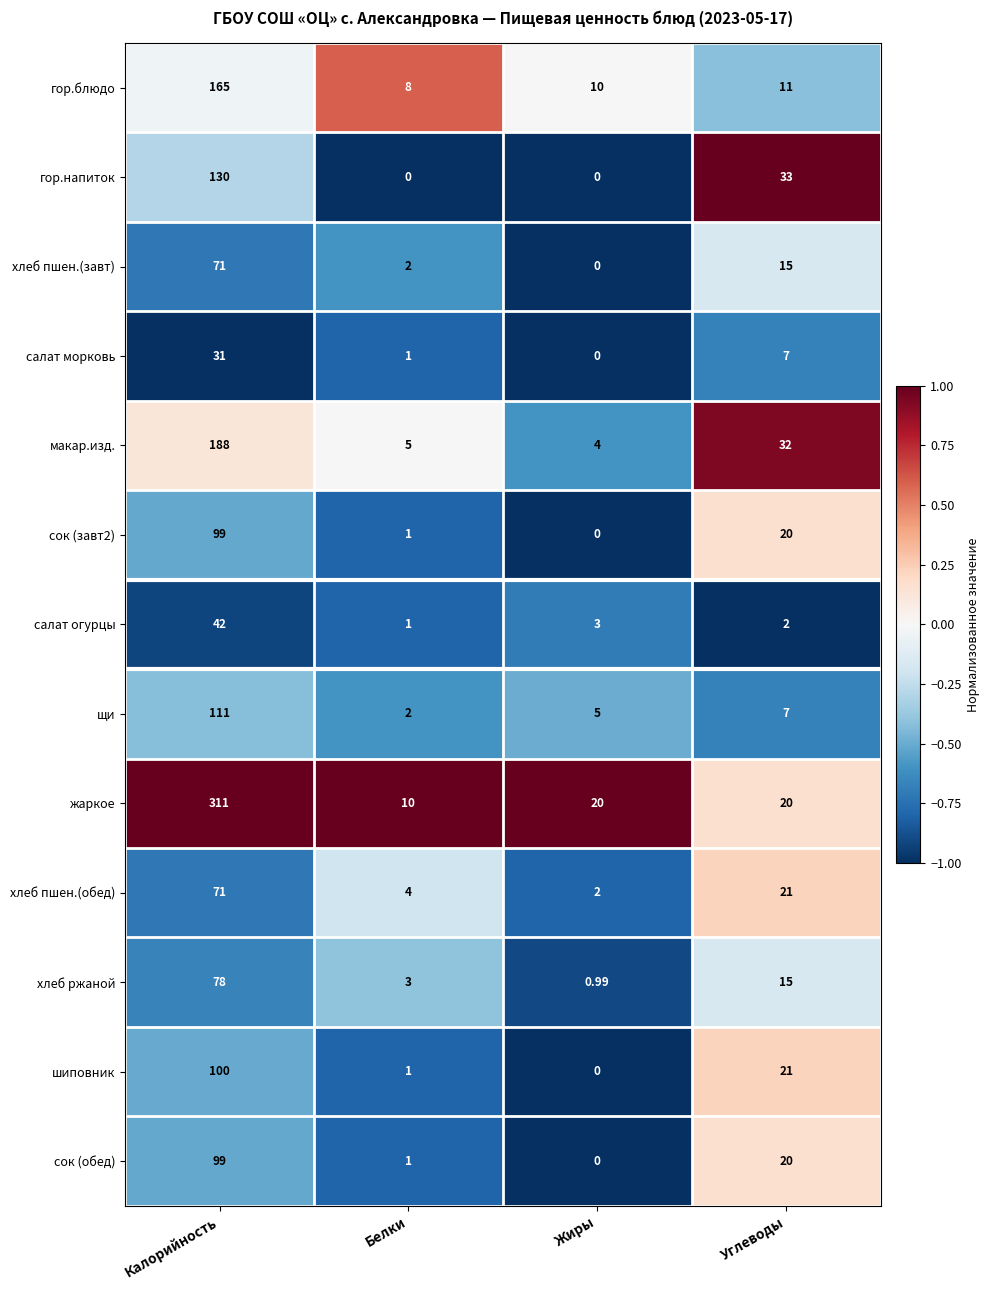

At which label does салат огурцы first exceed 3?

Калорийность